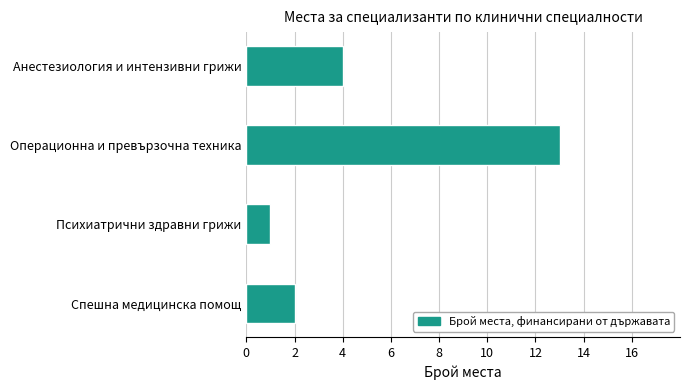

Rank the categories by value from lowest to highest.

Психиатрични здравни грижи, Спешна медицинска помощ, Анестезиология и интензивни грижи, Операционна и превързочна техника